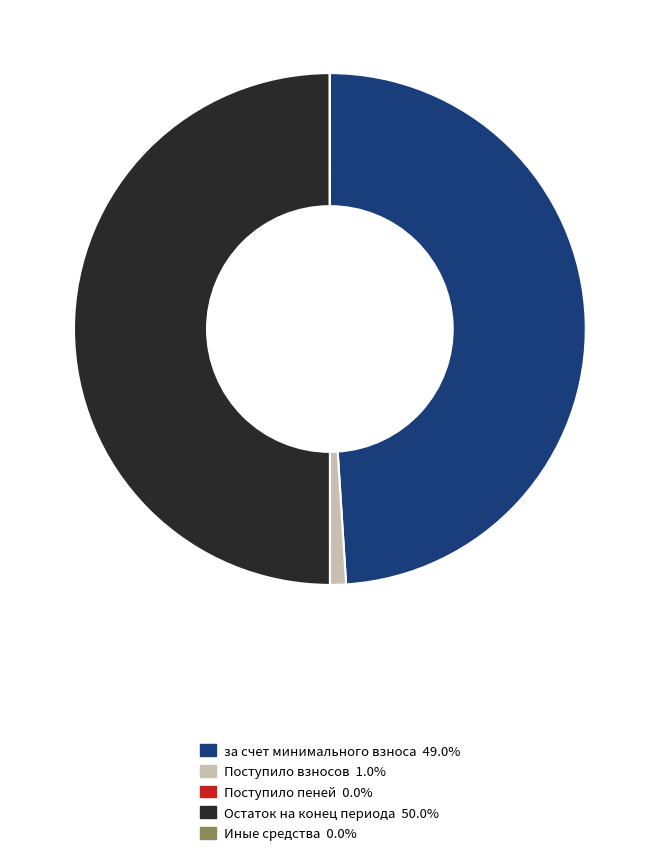

Combined, do Остаток на конец периода 50.0% and за счет минимального взноса 49.0% account for over 50%?

Yes